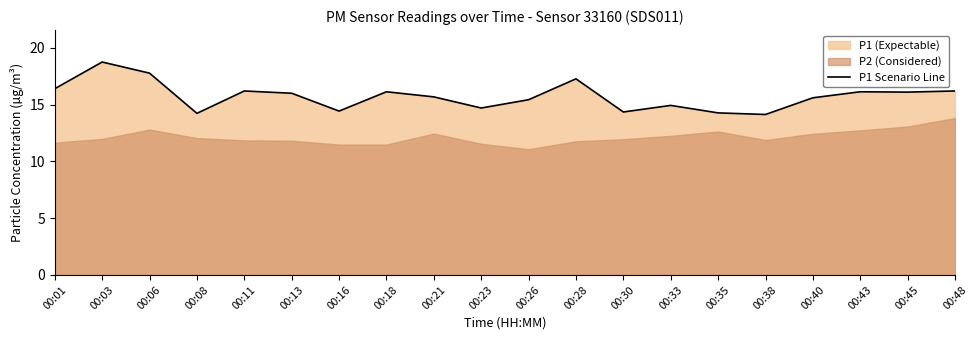

List the labels in order of value, smallest first.

00:38, 00:08, 00:35, 00:30, 00:16, 00:23, 00:33, 00:26, 00:40, 00:21, 00:13, 00:45, 00:18, 00:43, 00:11, 00:48, 00:01, 00:28, 00:06, 00:03